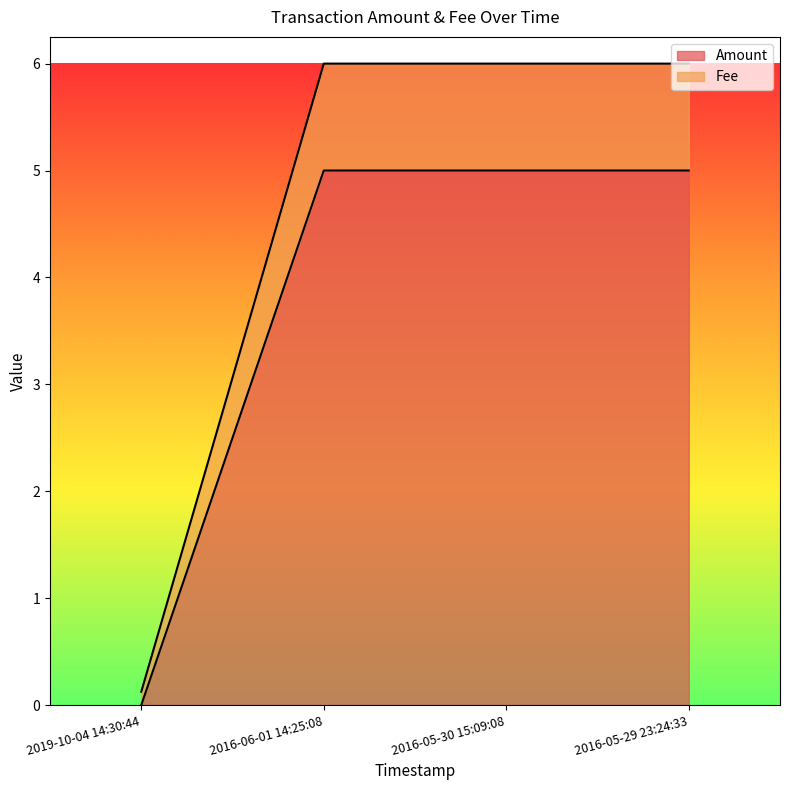

True or false: Fee and Amount intersect in this chart.

False